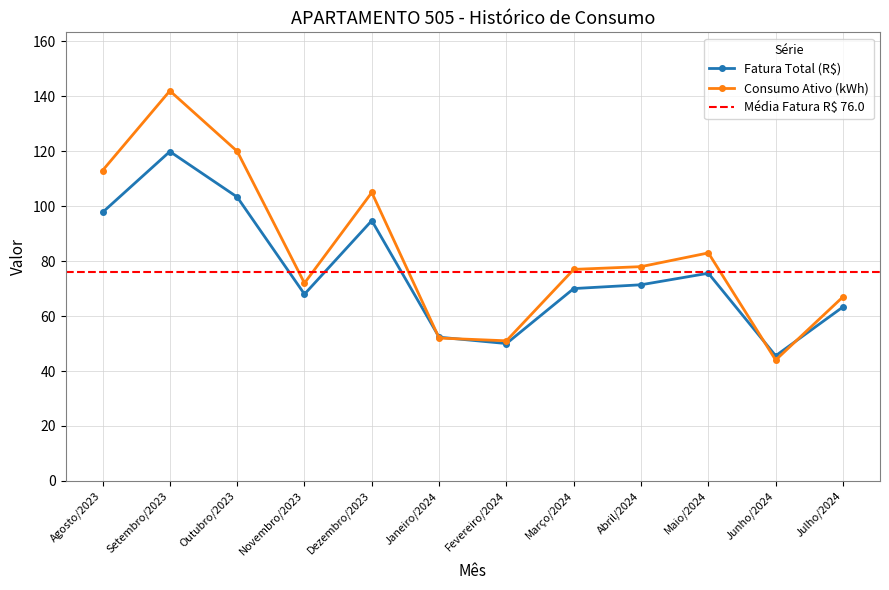

Which series has the largest range (max minus min)?

Consumo Ativo (kWh)